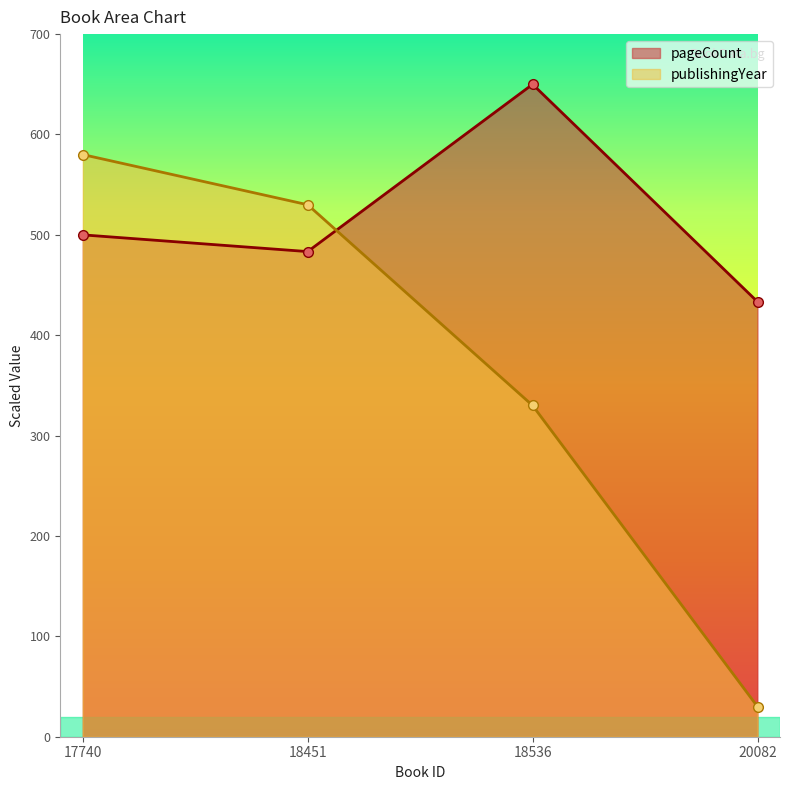

Rank the series by their average value, from lowest to highest.

publishingYear, pageCount